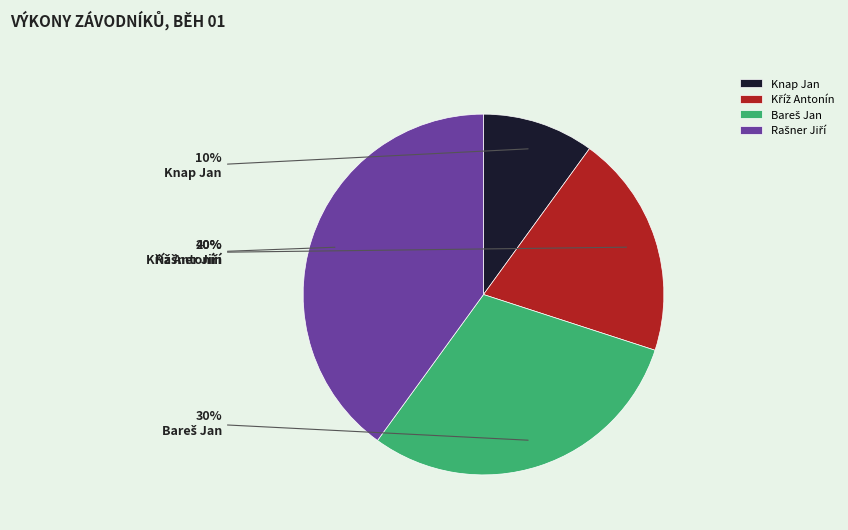

Does Knap Jan represent more than half of the total?

No